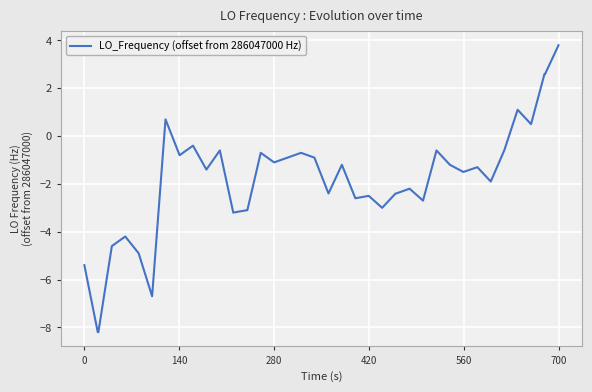

What is the difference between the maximum and minimum values?

12.0